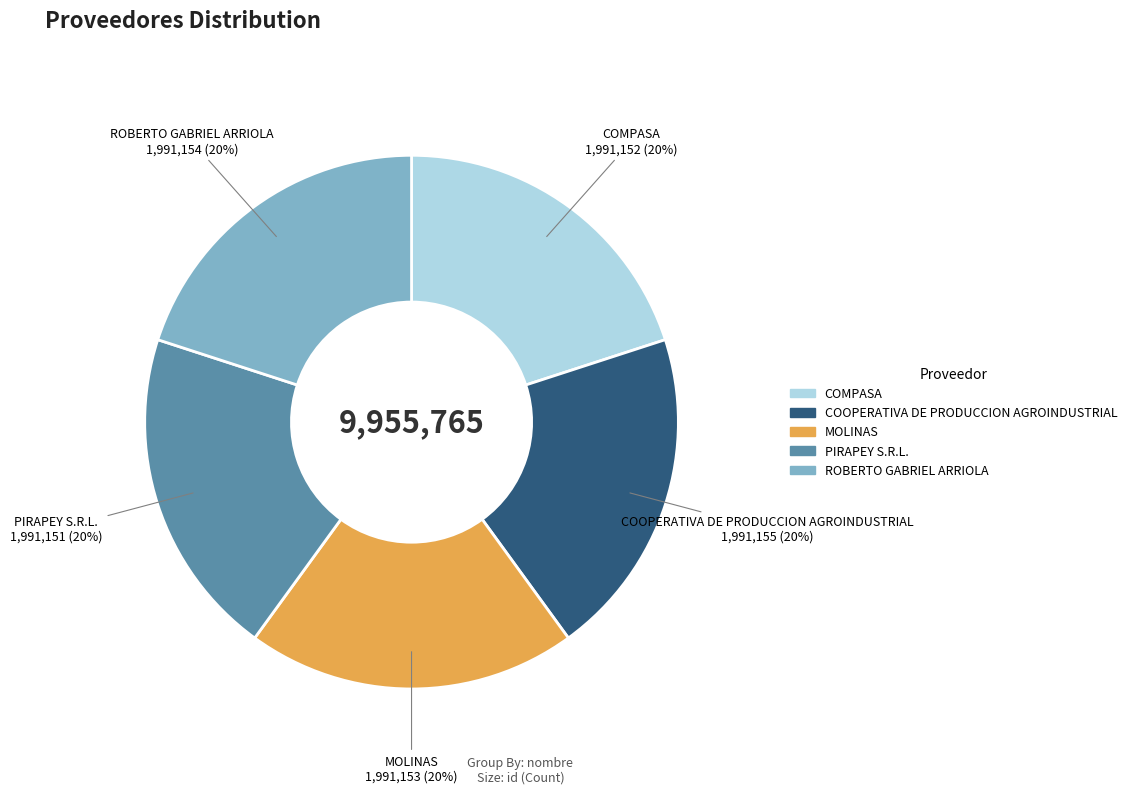

How many segments does this pie chart have?

5